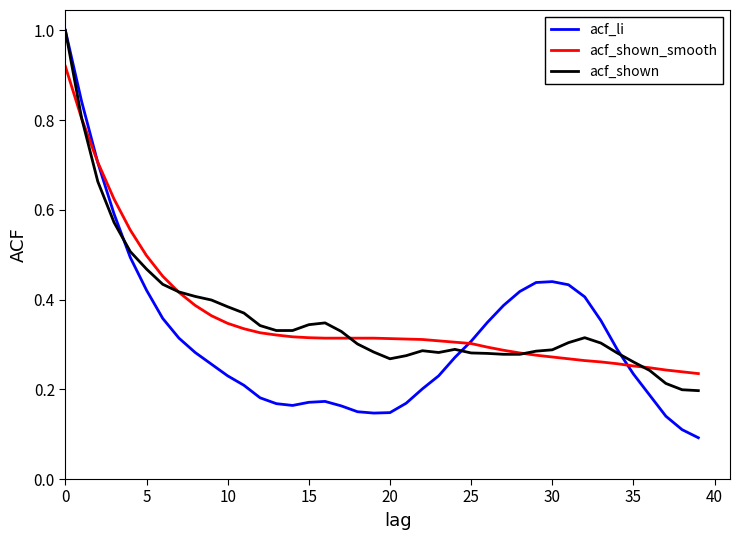

Which series has the widest spread of values?

acf_li